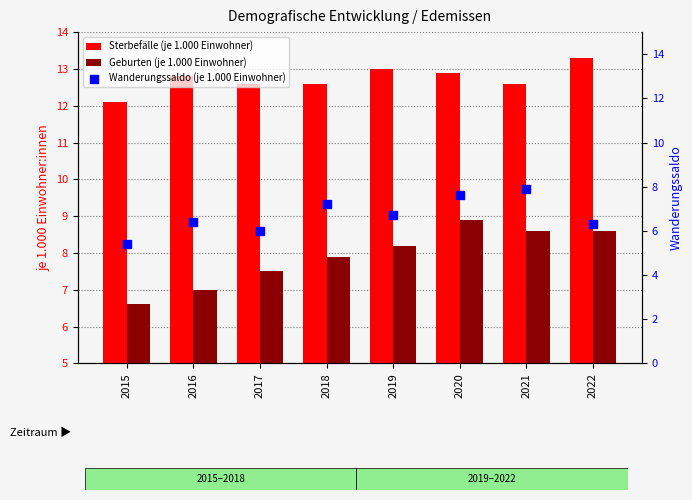

Which series contains the lowest Y value?

Wanderungssaldo (je 1.000 Einwohner)